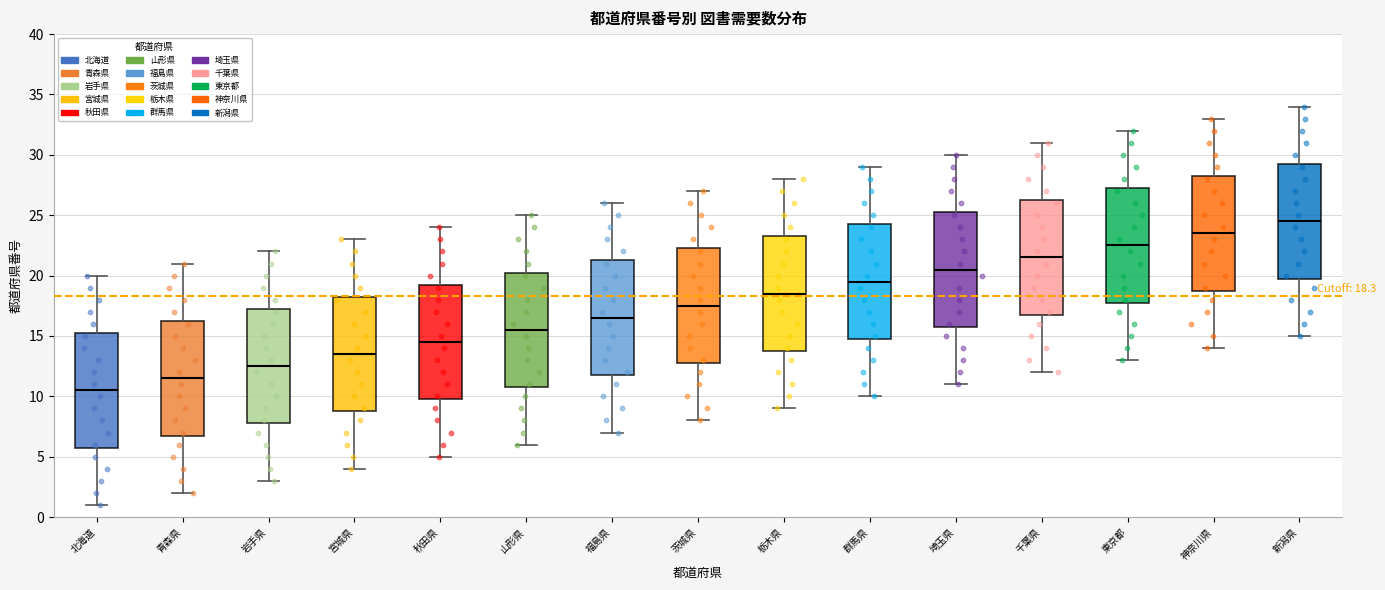

Which box has the lowest median line?

北海道